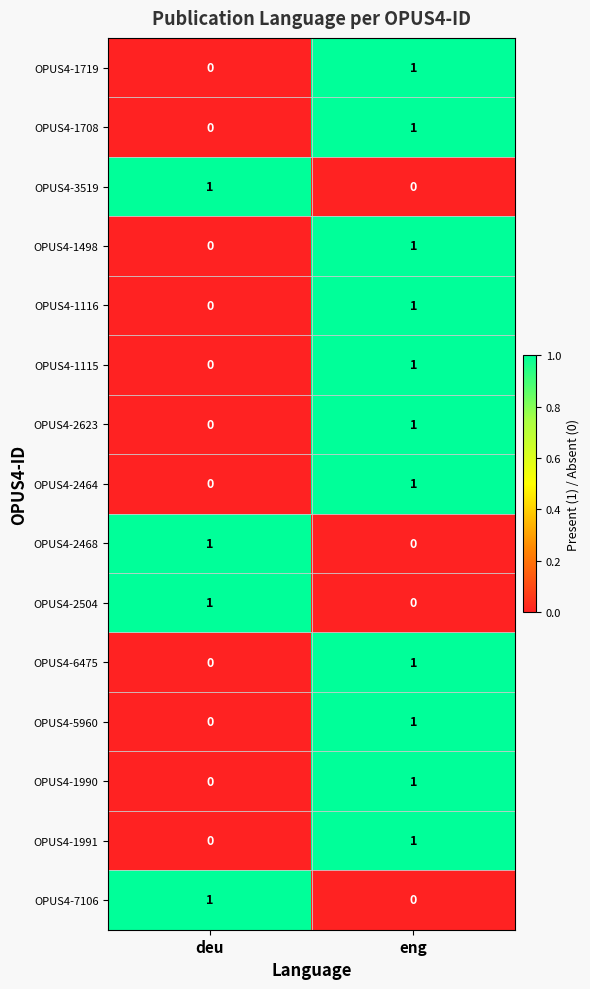

How many categories are shown in the chart?

2